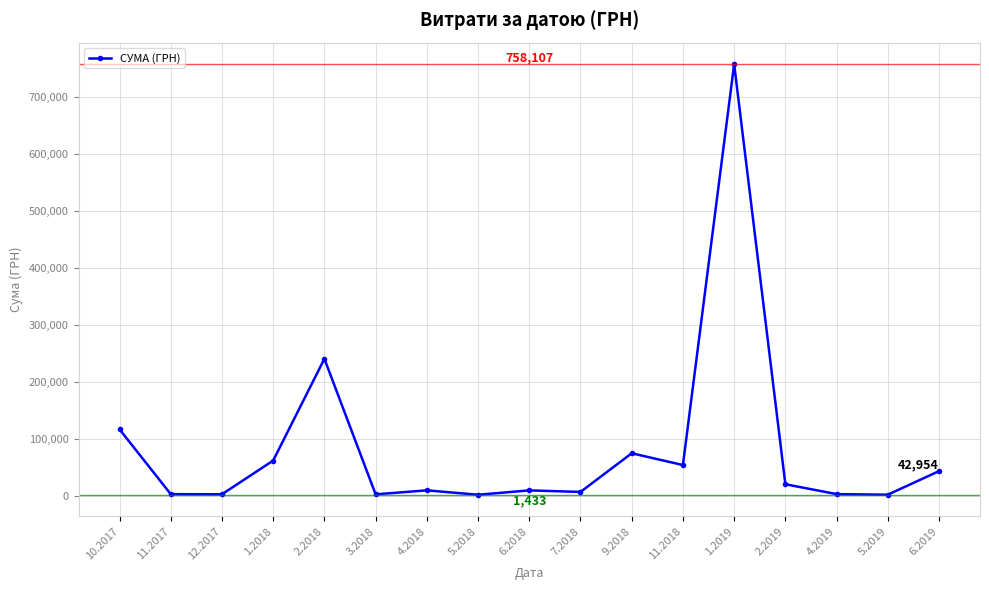

Which has a higher value, 6.2018 or 2.2019?

2.2019